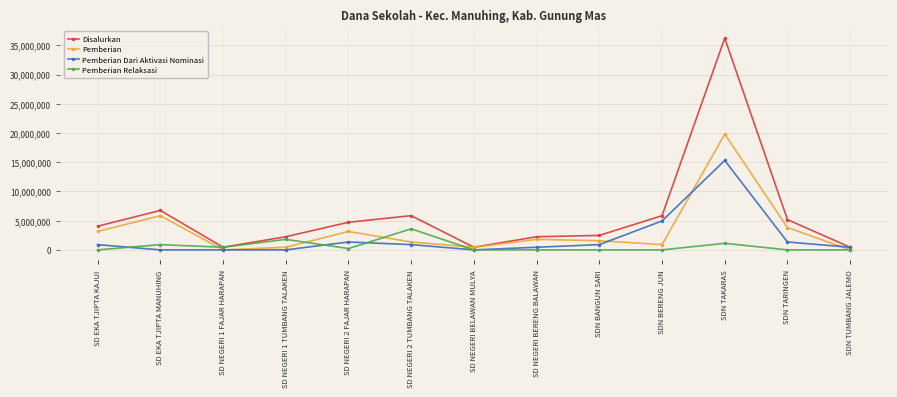

At which category does Pemberian Relaksasi reach its first local valley?

SD NEGERI 1 FAJAR HARAPAN